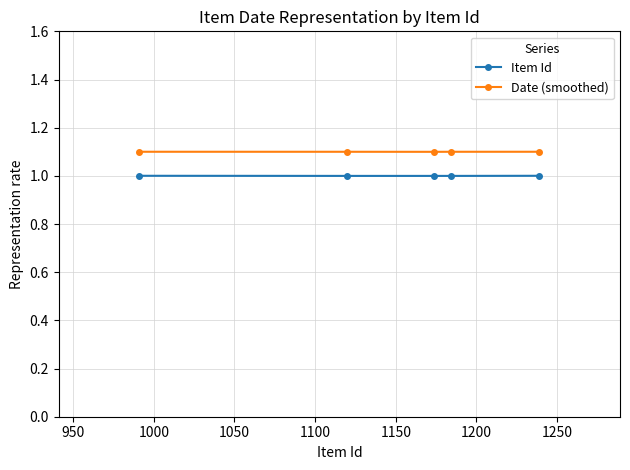

Which series has the largest total across all categories?

Date (smoothed)